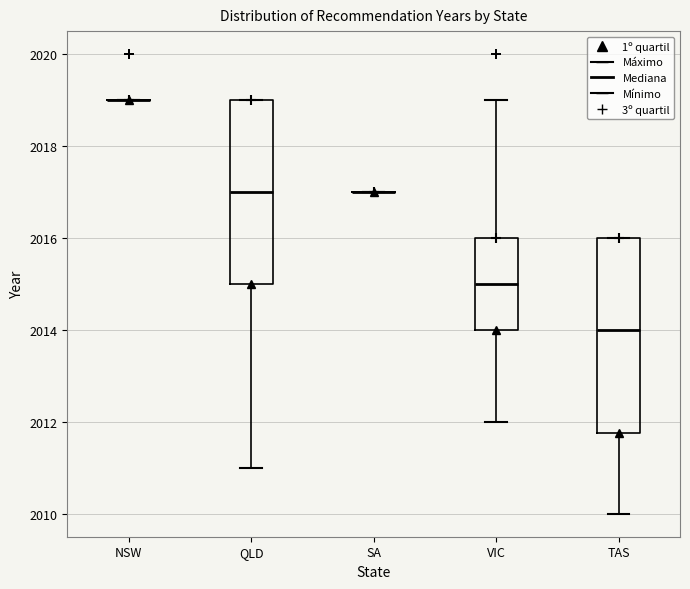

Which box is the tallest, from its lower edge to its upper edge?

TAS